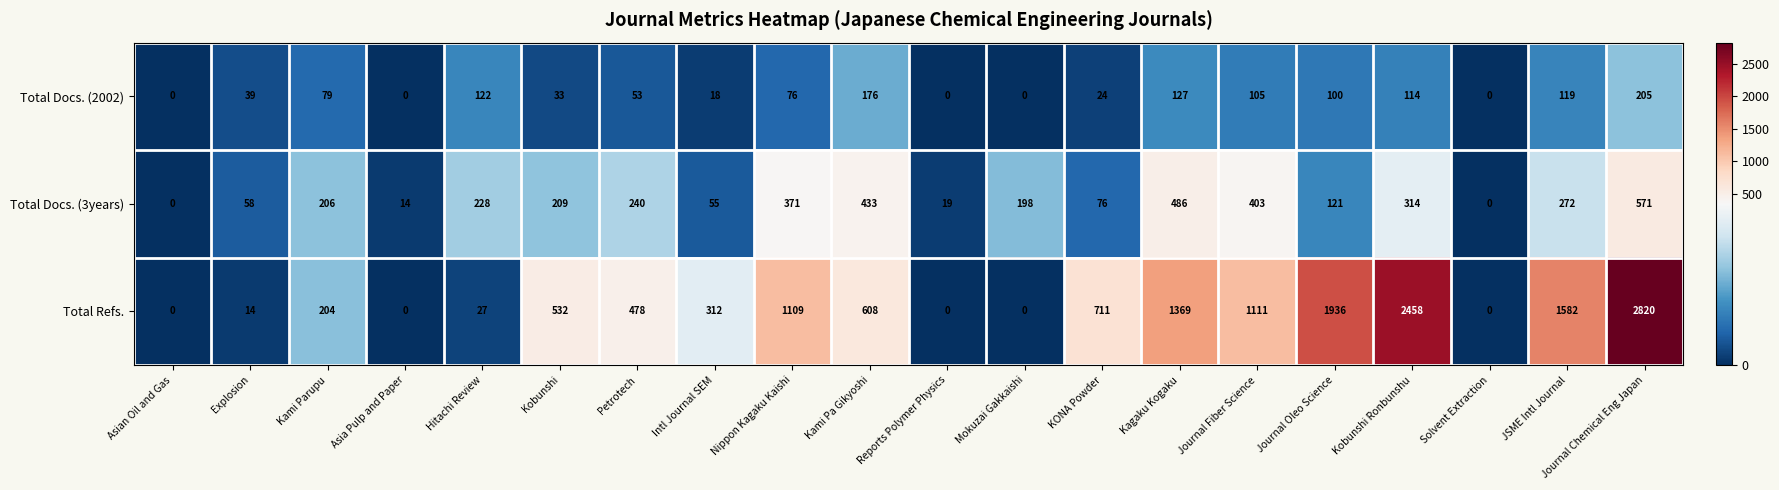

What is the highest value of the Total Docs. (3years) series?

571